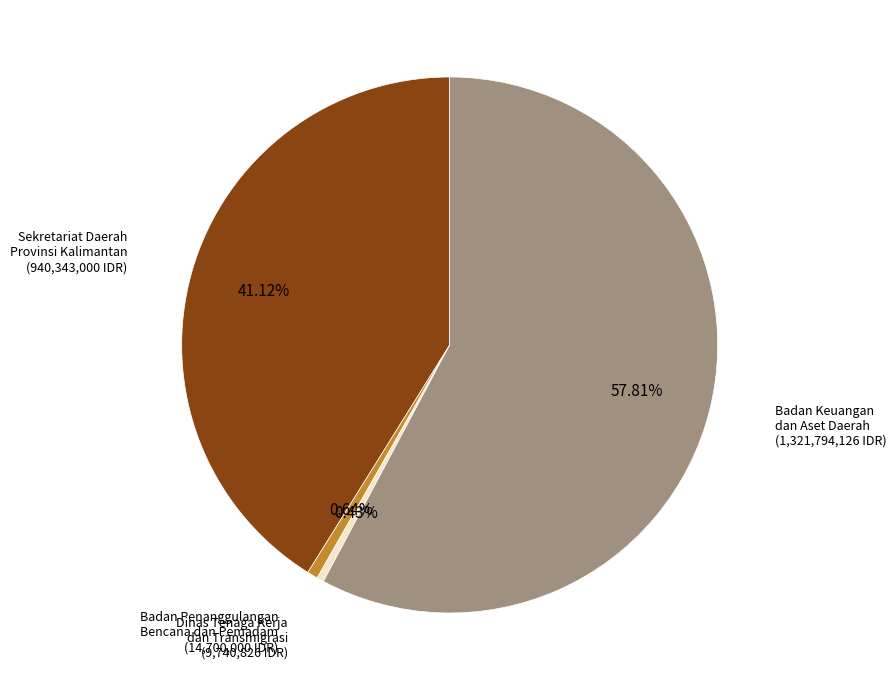

To the nearest percent, what is the average slice percentage?

25%